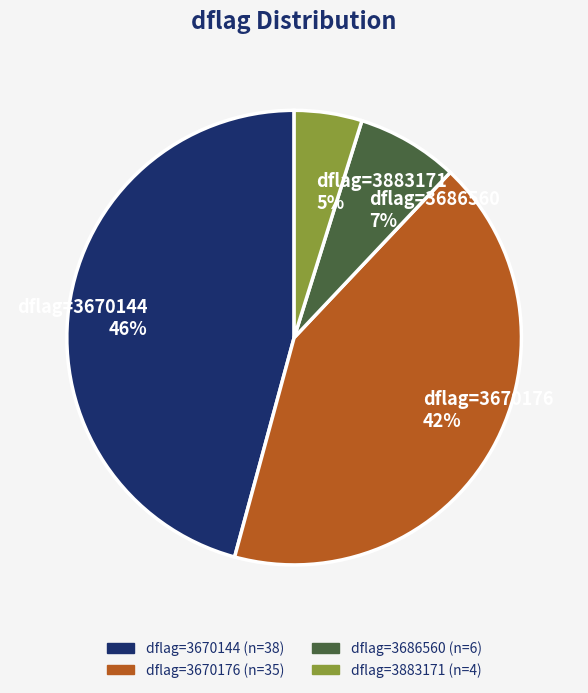

Between dflag=3670144 and dflag=3670176, which is larger?

dflag=3670144